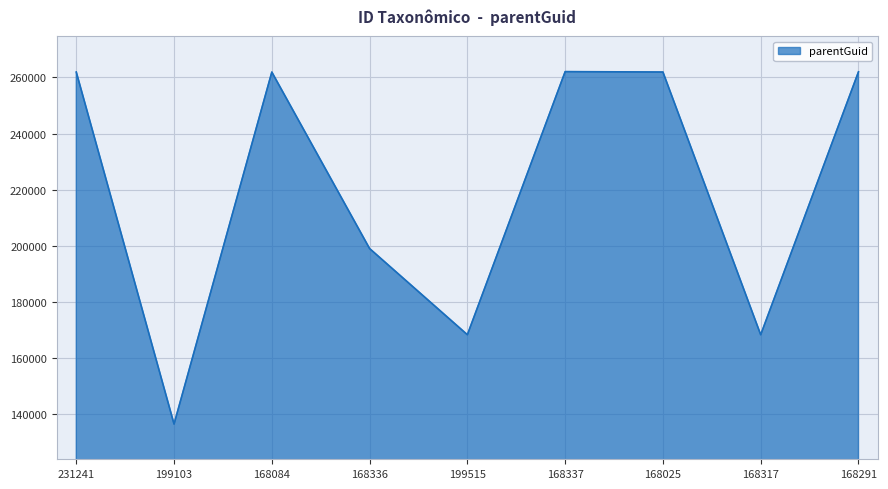

How many interior local valleys (lower than both neighbors) does the data have?

3